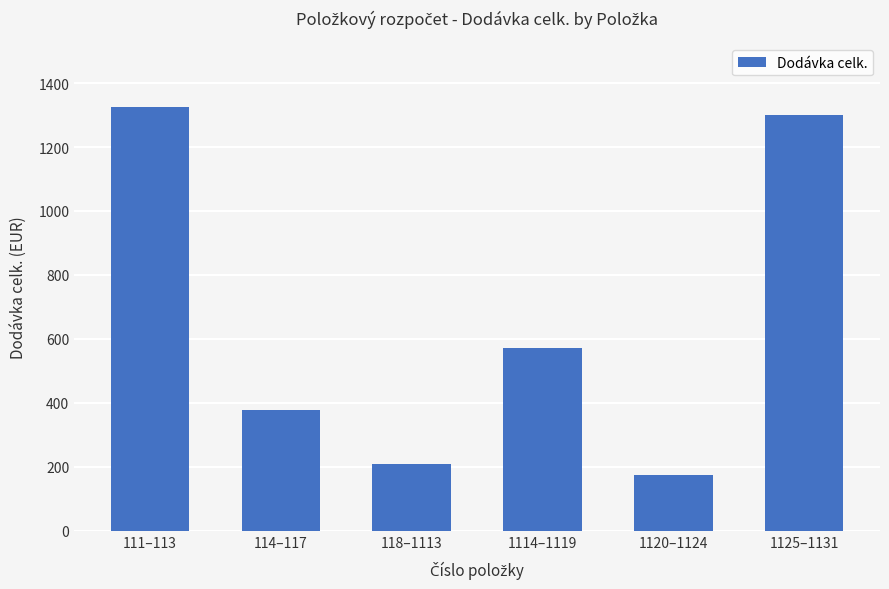

Rank the categories by value from lowest to highest.

1120–1124, 118–1113, 114–117, 1114–1119, 1125–1131, 111–113